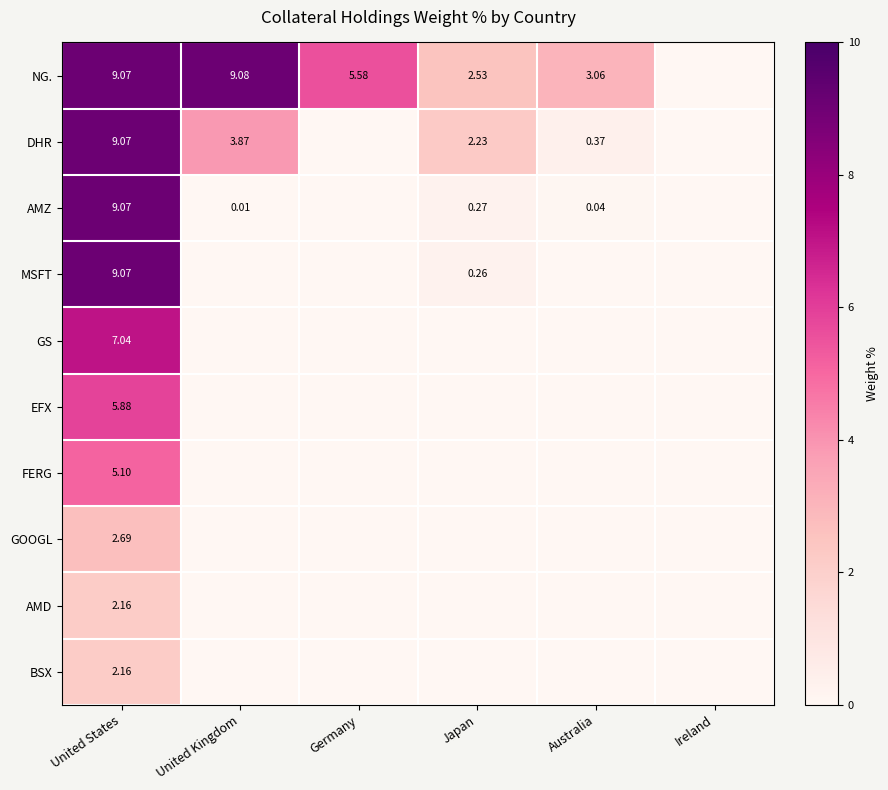

Is the value of EFX at United States greater than the value of AMZ at United States?

No